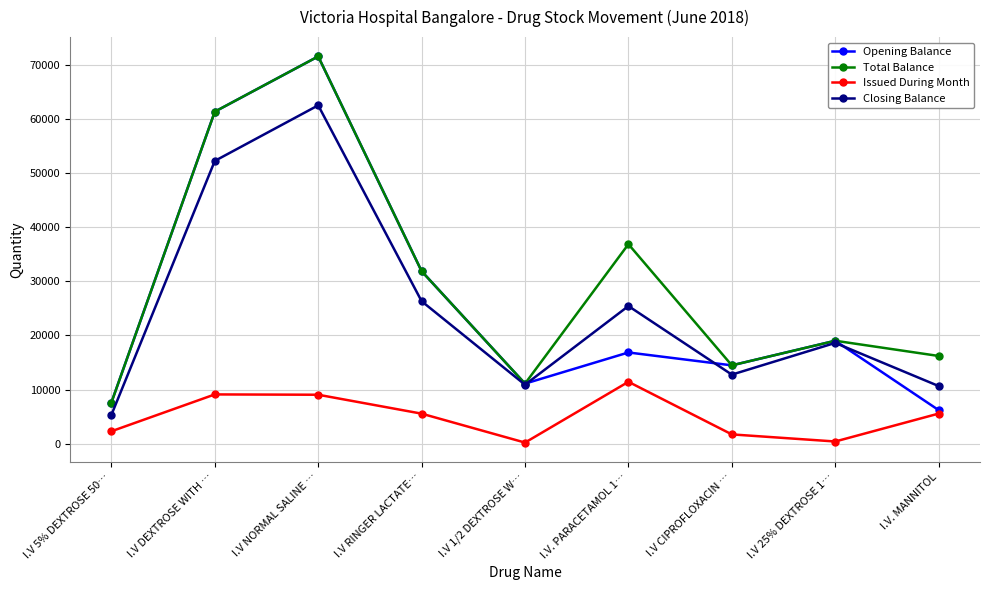

Which series has the largest total across all categories?

Total Balance